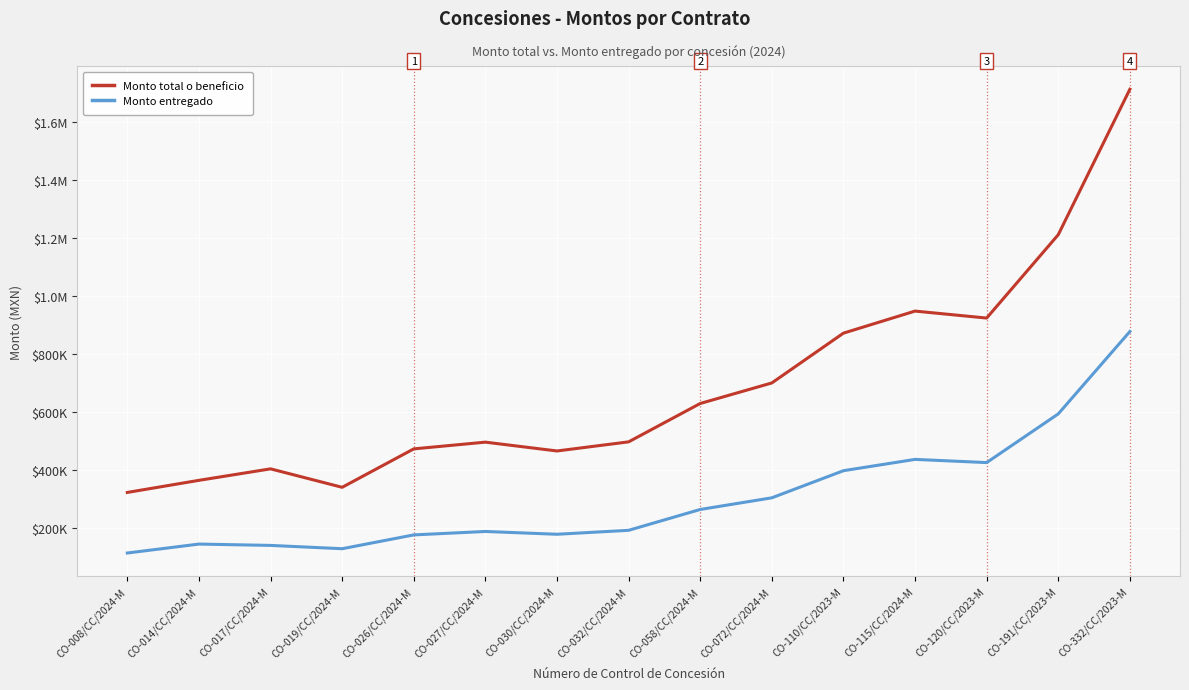

Rank the series at CO-120/CC/2023-M from highest to lowest value.

Monto total o beneficio, Monto entregado